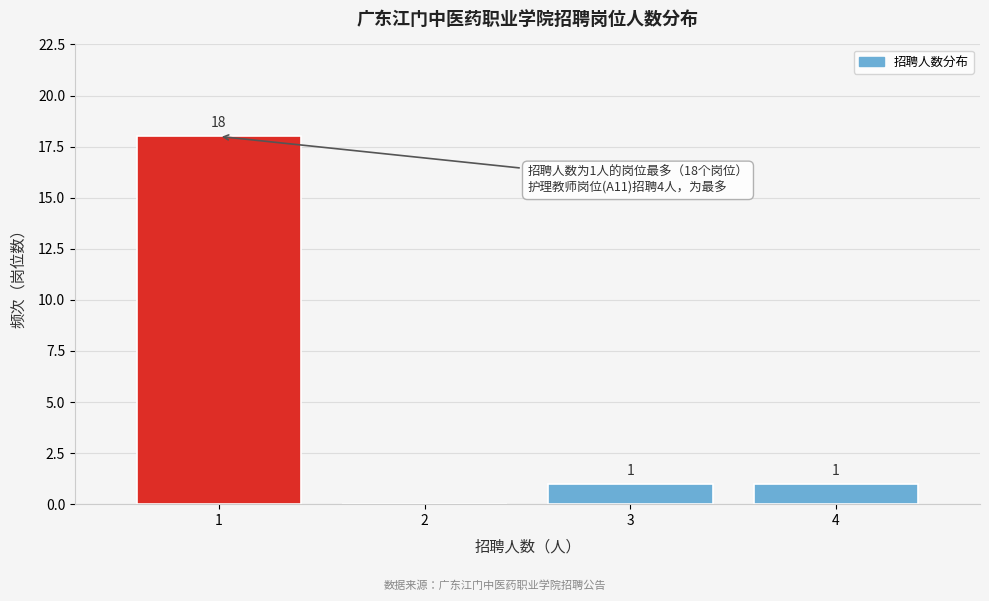

Over which range of the x-axis is the bar tallest?

0.5 to 1.5